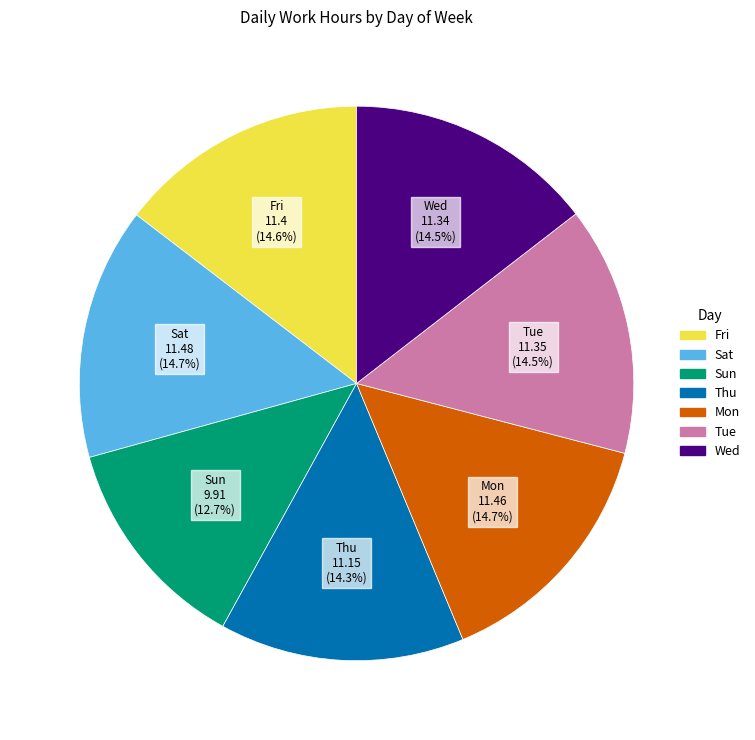

Is there any slice that represents more than half of the pie?

No